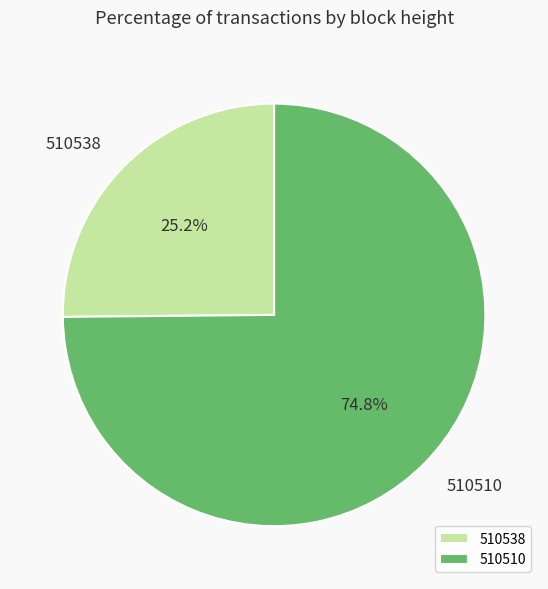

What is the ratio of the value at 510510 to the value at 510538?

3.0